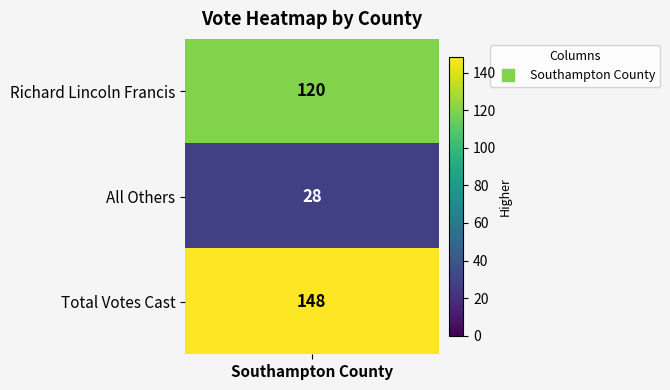

What is the smallest value displayed?

28